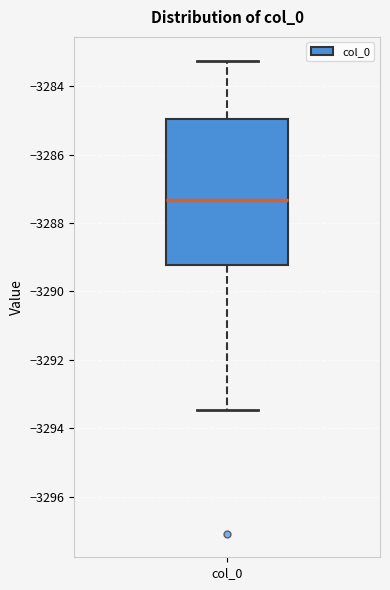

Where is the lower edge of the box for col_0 on the y-axis? The values are not printed on the chart, so give them approximately, as read against the axis.

-3289.2